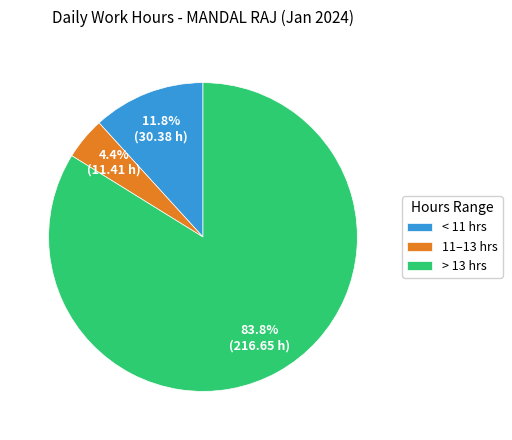

Is there any slice that represents more than half of the pie?

Yes